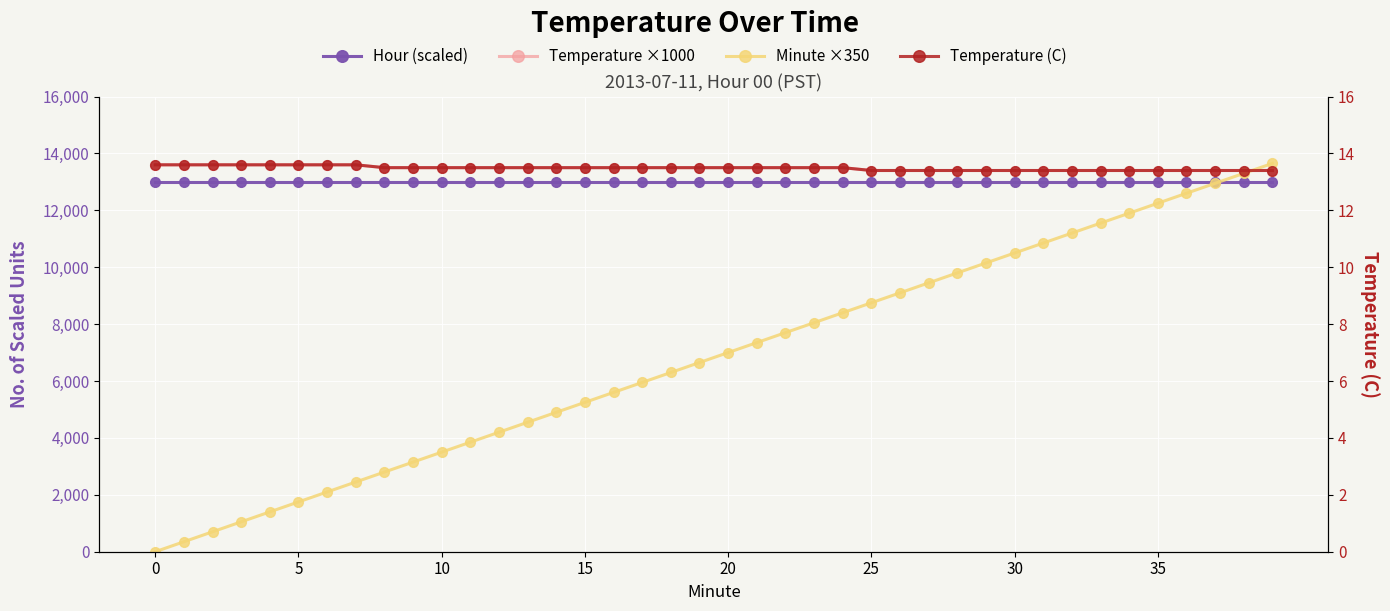

What is the label of the 24th point from the right?

16